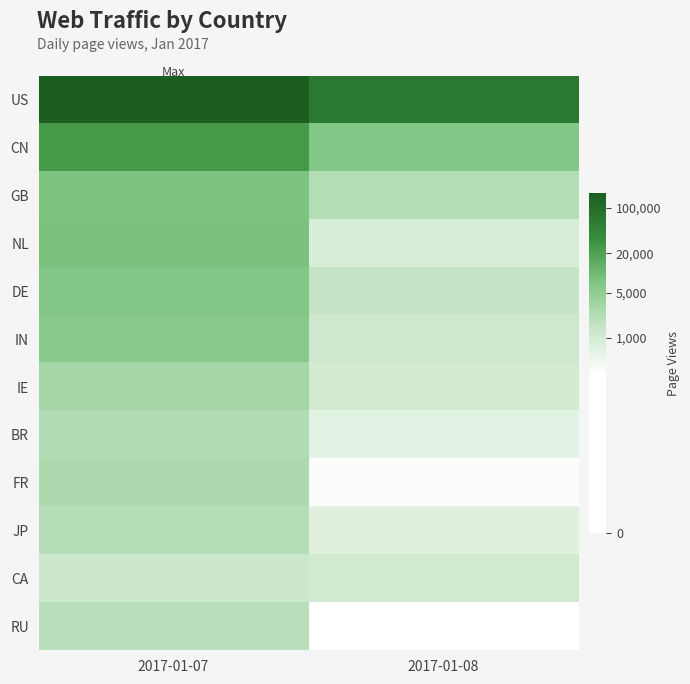

Count the number of categories in the chart.

2